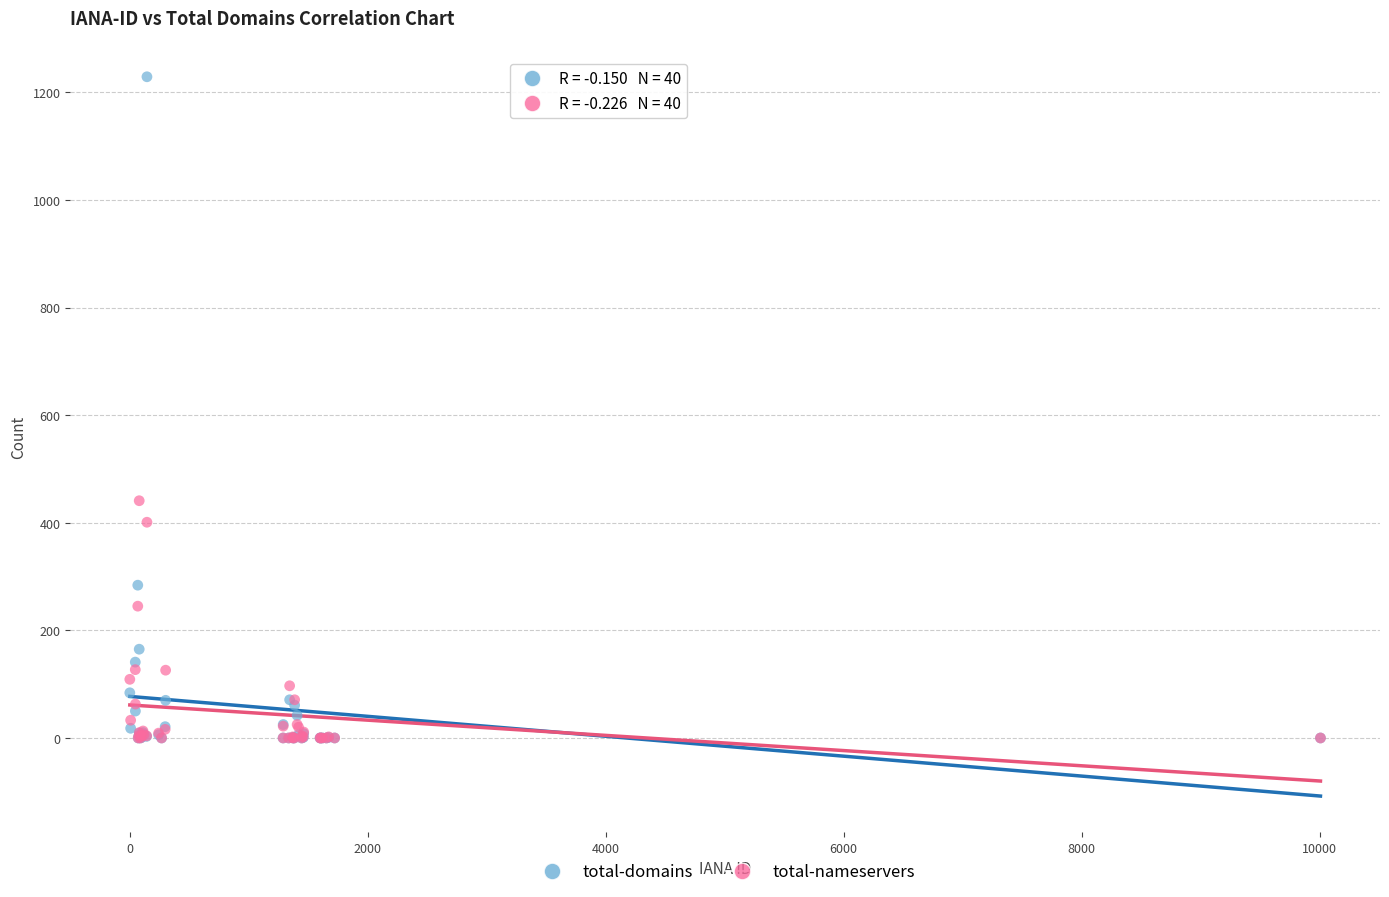

Across all series, what Y value is closest to 614?

441